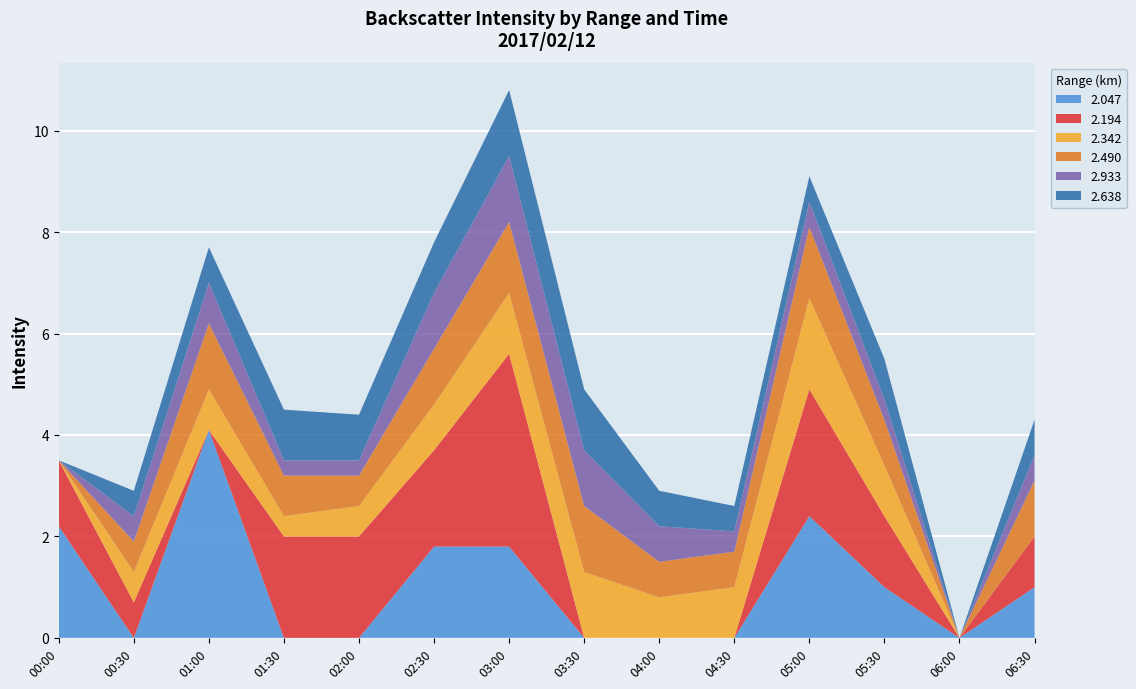

Reading left to right, what are all the values shown in this chart?

2.047: 2017/02/12 00:00=2.2	2017/02/12 00:30=999.0	2017/02/12 01:00=4.1	2017/02/12 01:30=999.0	2017/02/12 02:00=999.0	2017/02/12 02:30=1.8	2017/02/12 03:00=1.8	2017/02/12 03:30=999.0	2017/02/12 04:00=999.0	2017/02/12 04:30=999.0	2017/02/12 05:00=2.4	2017/02/12 05:30=1.0	2017/02/12 06:00=999.0	2017/02/12 06:30=1.0
2.194: 2017/02/12 00:00=1.3	2017/02/12 00:30=0.7	2017/02/12 01:00=999.0	2017/02/12 01:30=2.0	2017/02/12 02:00=2.0	2017/02/12 02:30=1.9	2017/02/12 03:00=3.8	2017/02/12 03:30=999.0	2017/02/12 04:00=999.0	2017/02/12 04:30=999.0	2017/02/12 05:00=2.5	2017/02/12 05:30=1.4	2017/02/12 06:00=999.0	2017/02/12 06:30=1.0
2.342: 2017/02/12 00:00=999.0	2017/02/12 00:30=0.6	2017/02/12 01:00=0.8	2017/02/12 01:30=0.4	2017/02/12 02:00=0.6	2017/02/12 02:30=0.9	2017/02/12 03:00=1.2	2017/02/12 03:30=1.3	2017/02/12 04:00=0.8	2017/02/12 04:30=1.0	2017/02/12 05:00=1.8	2017/02/12 05:30=1.0	2017/02/12 06:00=999.0	2017/02/12 06:30=999.0
2.490: 2017/02/12 00:00=999.0	2017/02/12 00:30=0.6	2017/02/12 01:00=1.3	2017/02/12 01:30=0.8	2017/02/12 02:00=0.6	2017/02/12 02:30=1.1	2017/02/12 03:00=1.4	2017/02/12 03:30=1.3	2017/02/12 04:00=0.7	2017/02/12 04:30=0.7	2017/02/12 05:00=1.4	2017/02/12 05:30=0.9	2017/02/12 06:00=999.0	2017/02/12 06:30=1.1
2.933: 2017/02/12 00:00=999.0	2017/02/12 00:30=0.5	2017/02/12 01:00=0.8	2017/02/12 01:30=0.3	2017/02/12 02:00=0.3	2017/02/12 02:30=1.1	2017/02/12 03:00=1.3	2017/02/12 03:30=1.1	2017/02/12 04:00=0.7	2017/02/12 04:30=0.4	2017/02/12 05:00=0.5	2017/02/12 05:30=0.4	2017/02/12 06:00=999.0	2017/02/12 06:30=0.5
2.638: 2017/02/12 00:00=999.0	2017/02/12 00:30=0.5	2017/02/12 01:00=0.7	2017/02/12 01:30=1.0	2017/02/12 02:00=0.9	2017/02/12 02:30=1.0	2017/02/12 03:00=1.3	2017/02/12 03:30=1.2	2017/02/12 04:00=0.7	2017/02/12 04:30=0.5	2017/02/12 05:00=0.5	2017/02/12 05:30=0.8	2017/02/12 06:00=999.0	2017/02/12 06:30=0.7